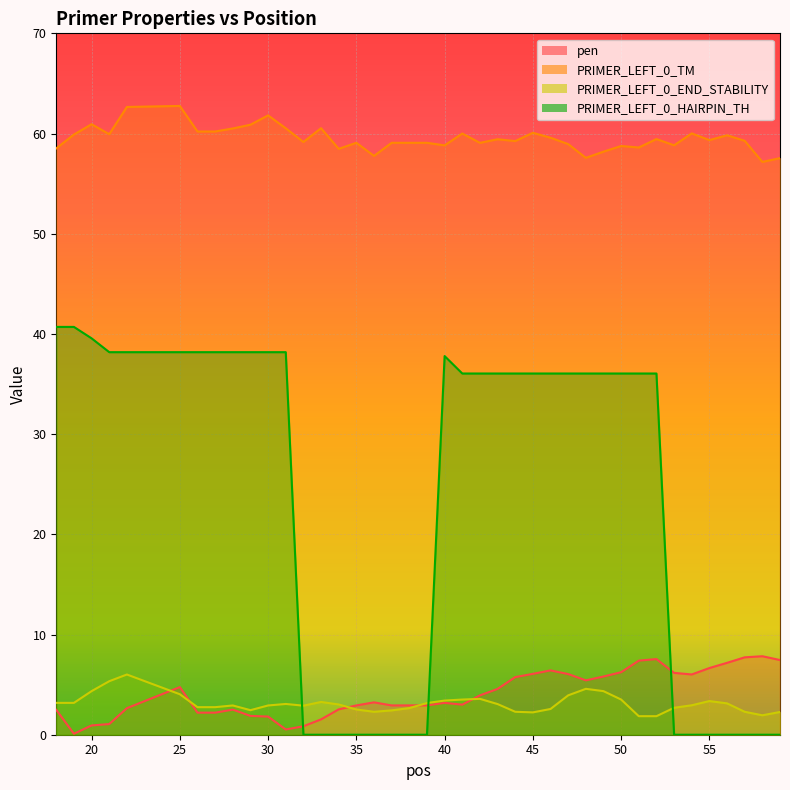

How many series are shown in this chart?

4